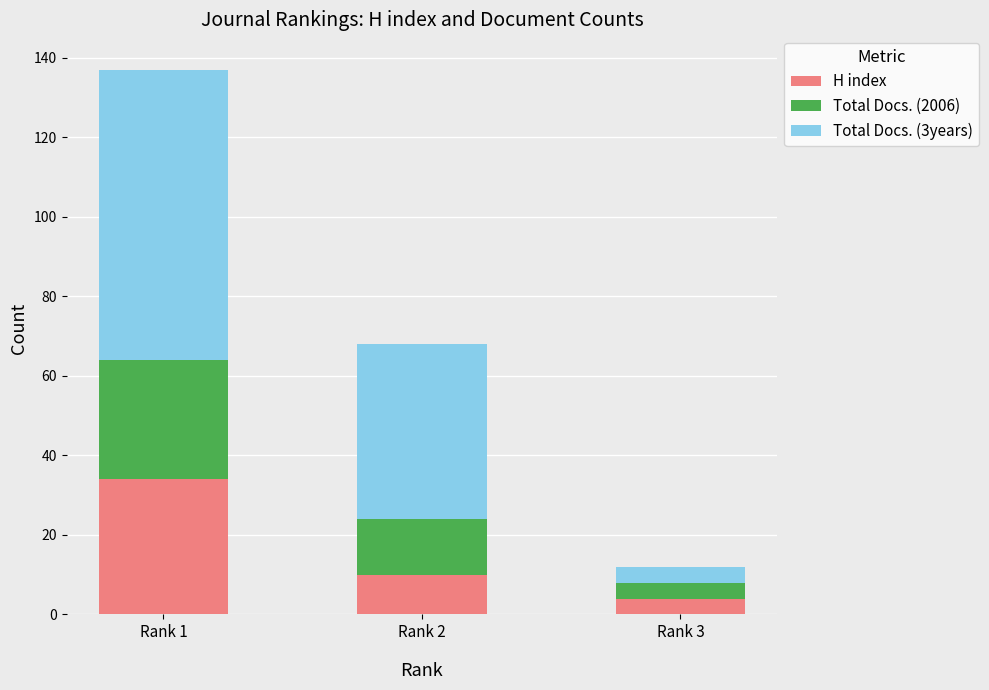

Rank the categories by H index value from lowest to highest.

Rank 3, Rank 2, Rank 1